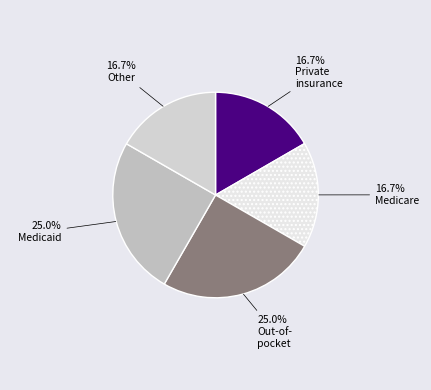

How many slices are in this pie chart?

5